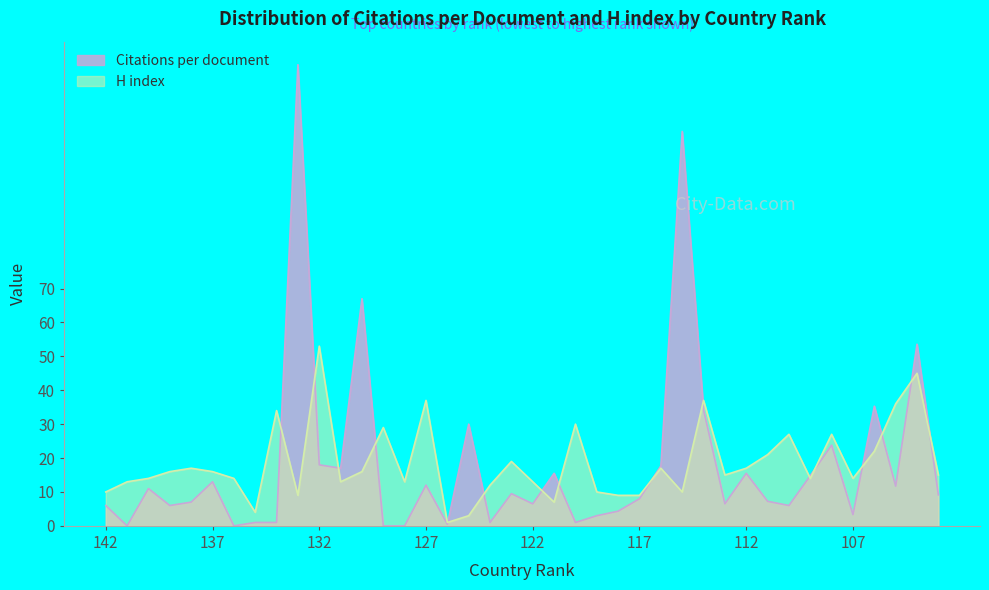

List the series in order of their peak value, lowest first.

H index, Citations per document